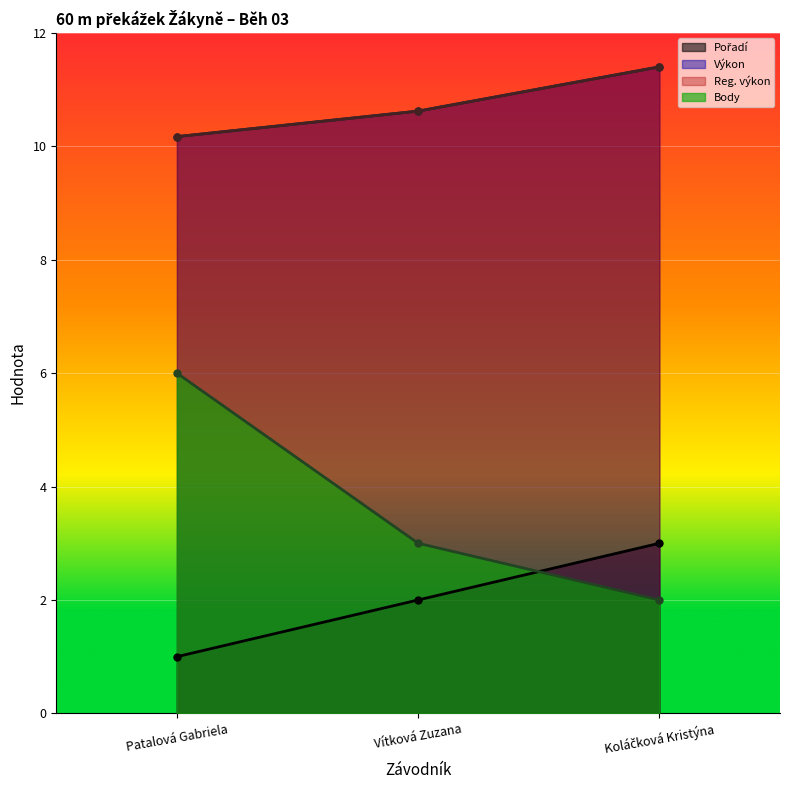

What is the label of the 3rd point from the right?

Patalová Gabriela